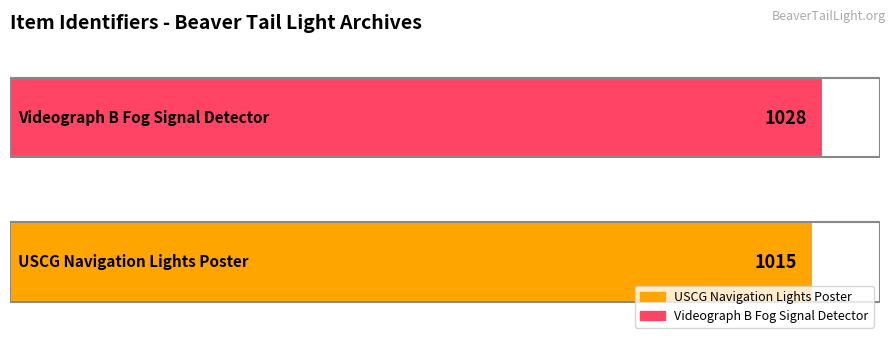

Which series has the widest spread of values?

USCG Navigation Lights Poster